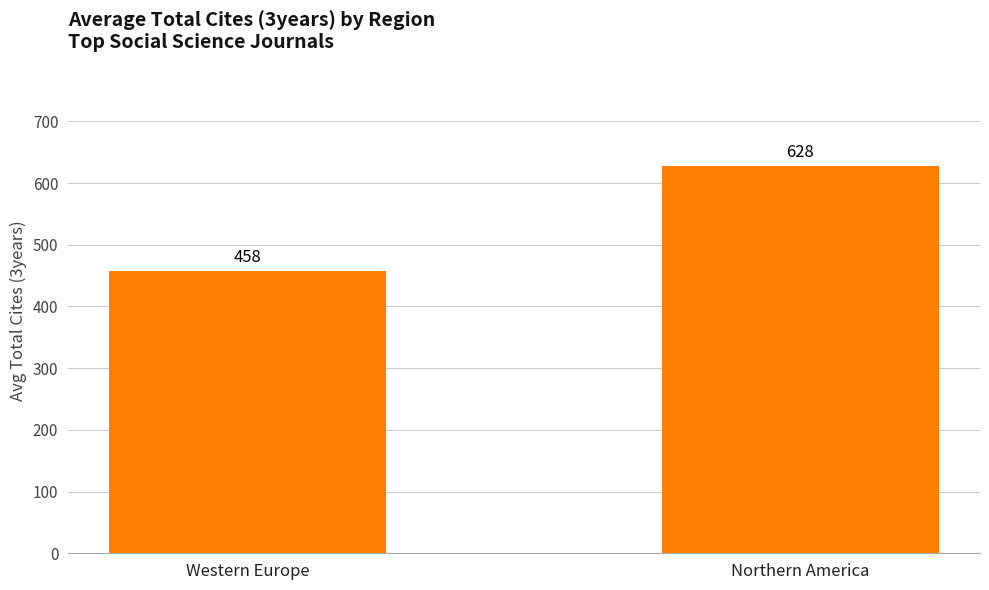

Is it true that the value at Western Europe is 457.9?

True